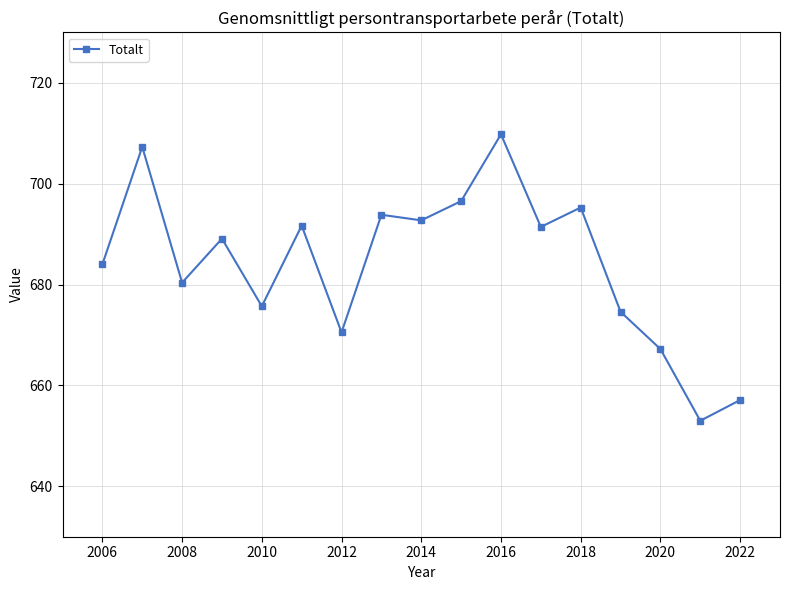

What is the average value?

684.1